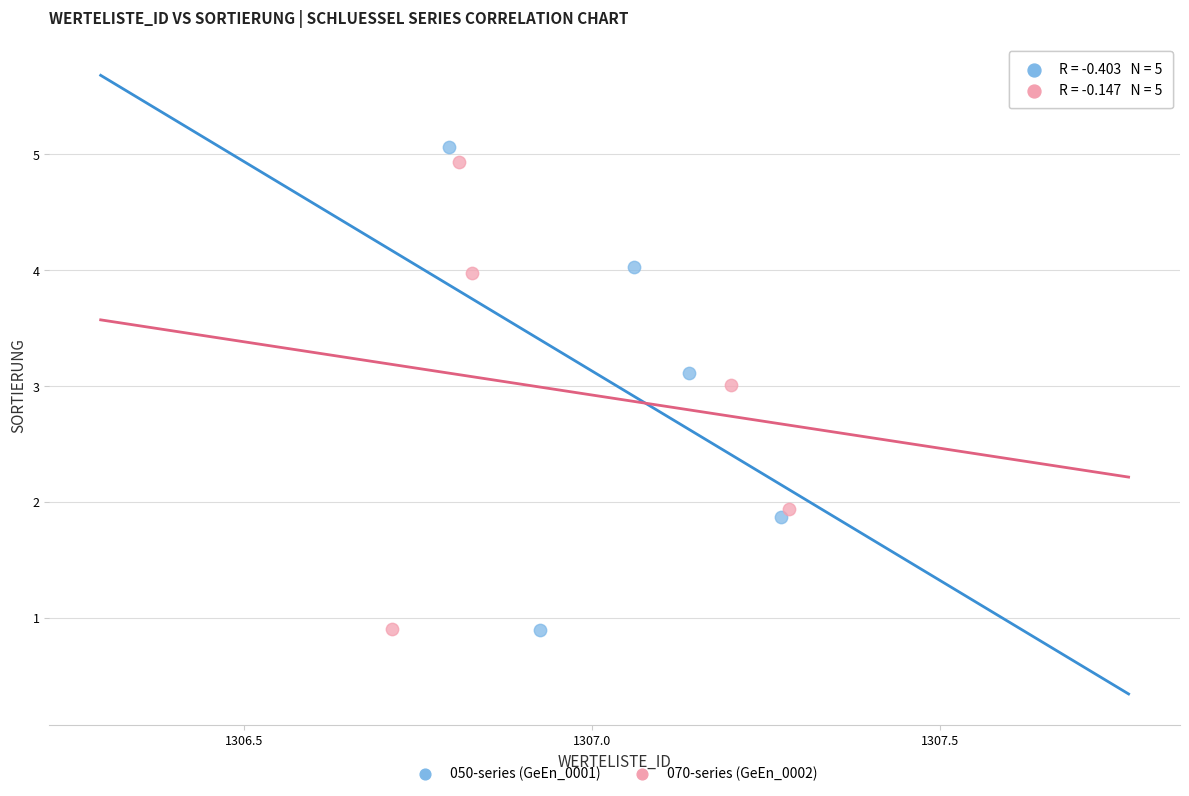

Which series has the widest spread of Y values?

050-series (GeEn_0001)